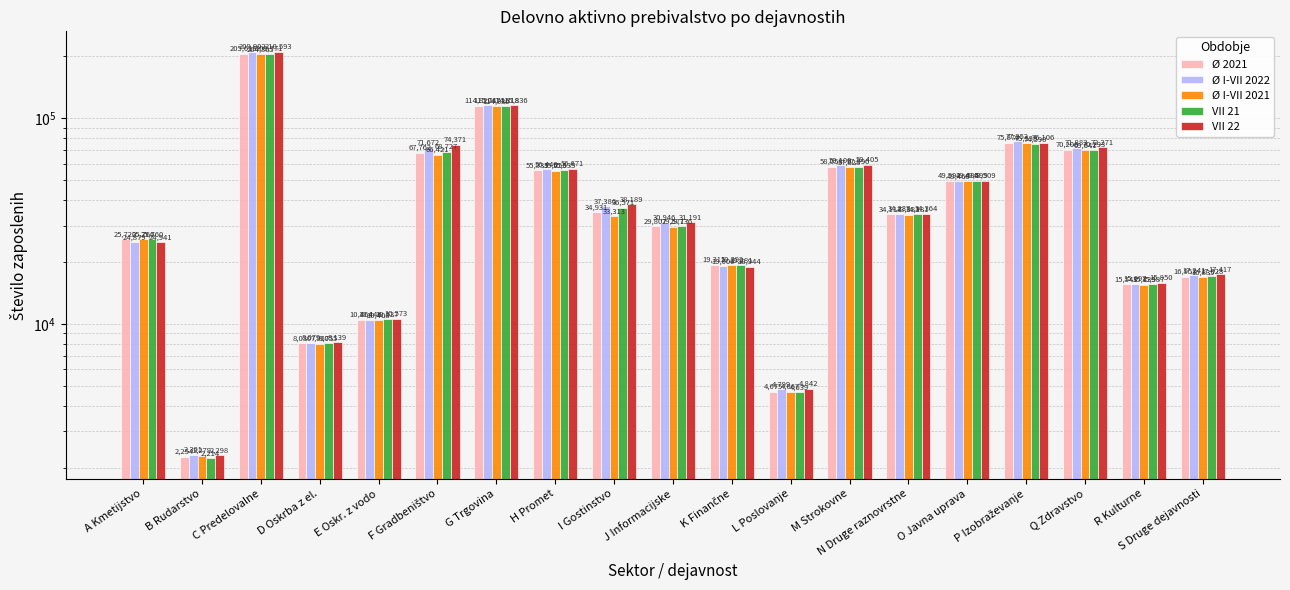

Which series has the largest total across all categories?

VII 22